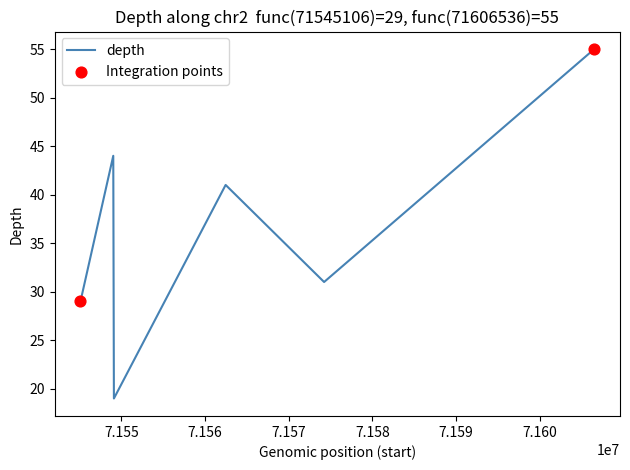

What is the sum of all values?

219